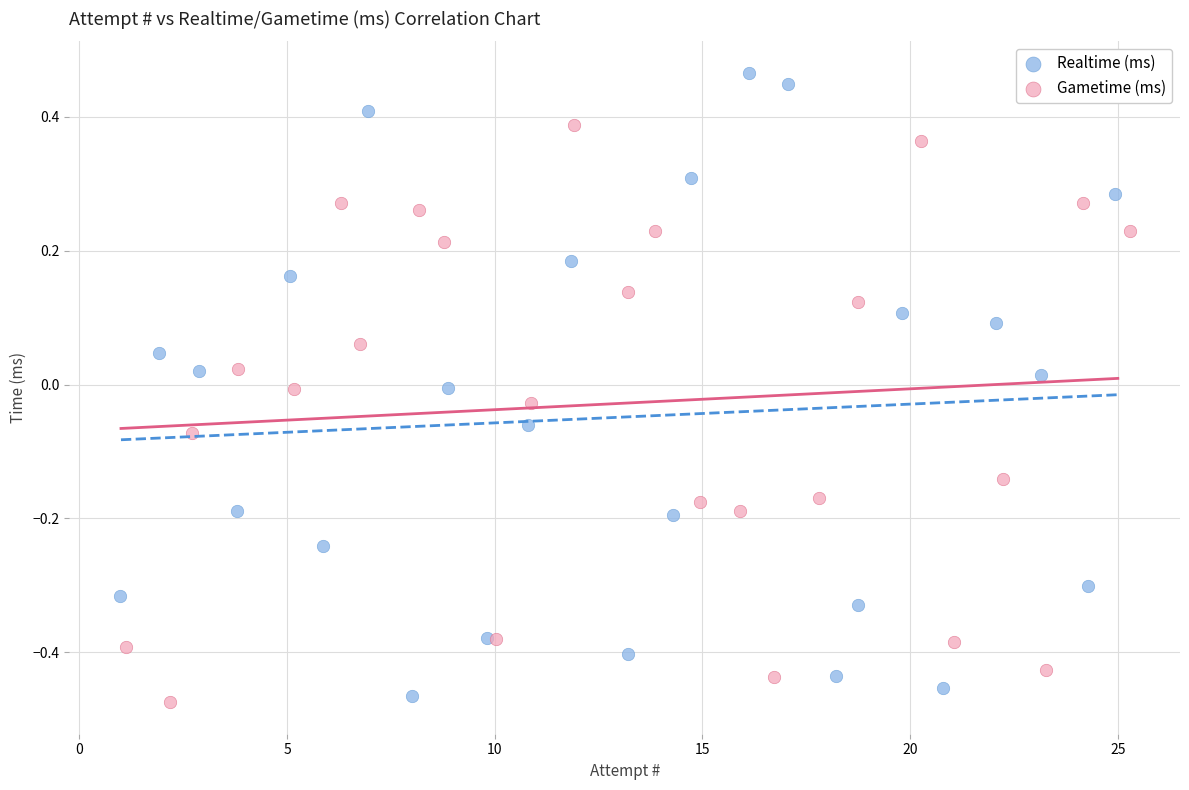

Which series contains the lowest Y value?

Gametime (ms)